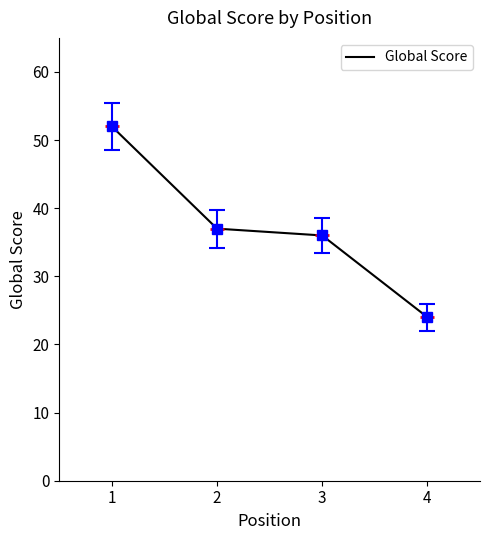

Which category has the highest value across all series?

1